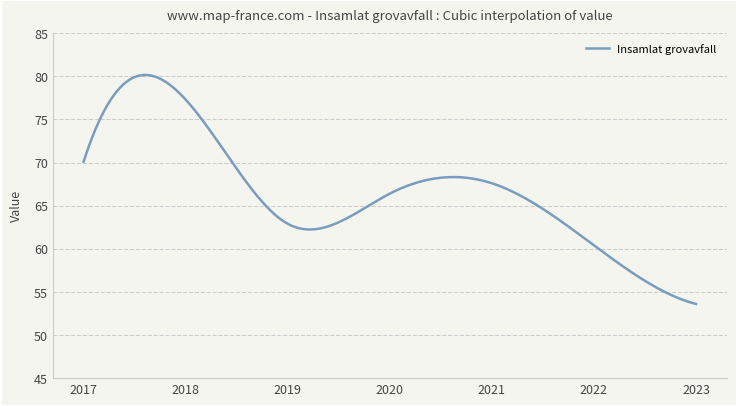

What is the maximum value shown in the chart?

80.2